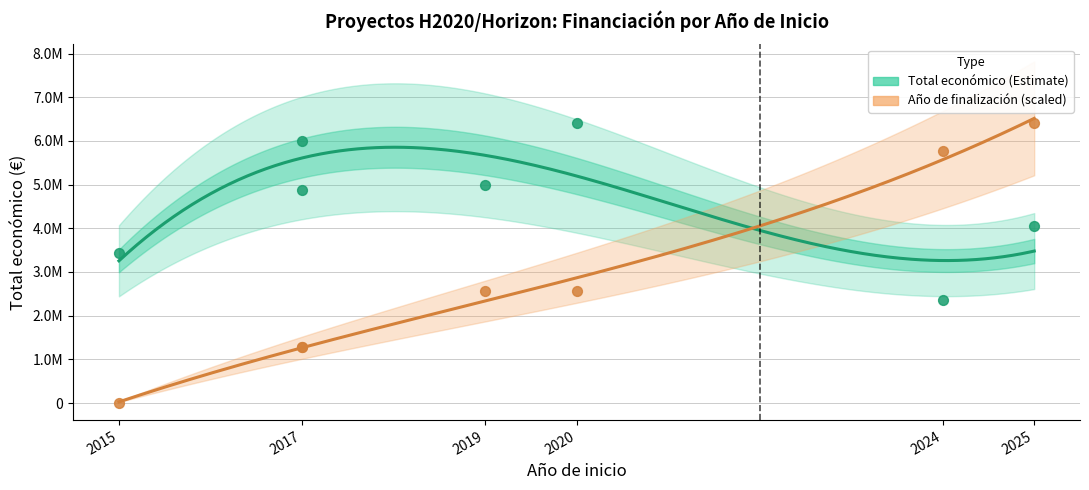

Which series has the largest Y range (max minus min)?

Año de finalización